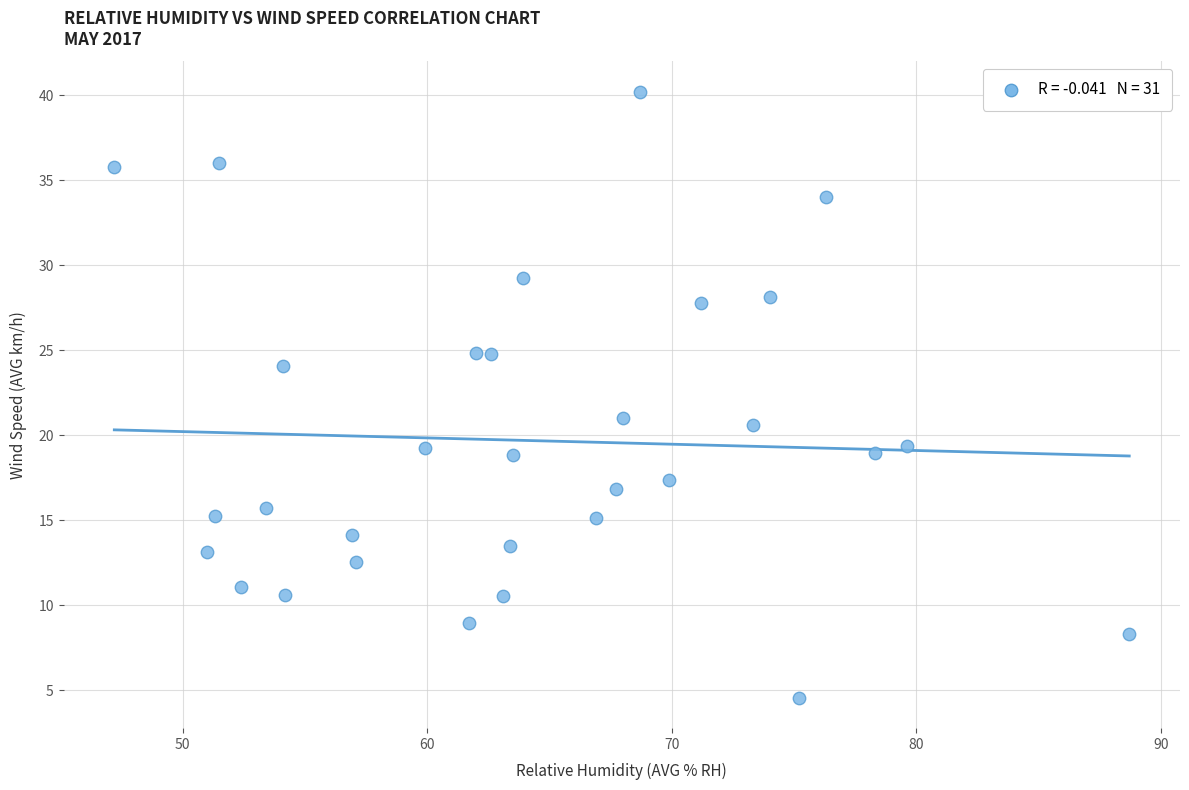

What is the range of Y values (max minus min)?

35.6